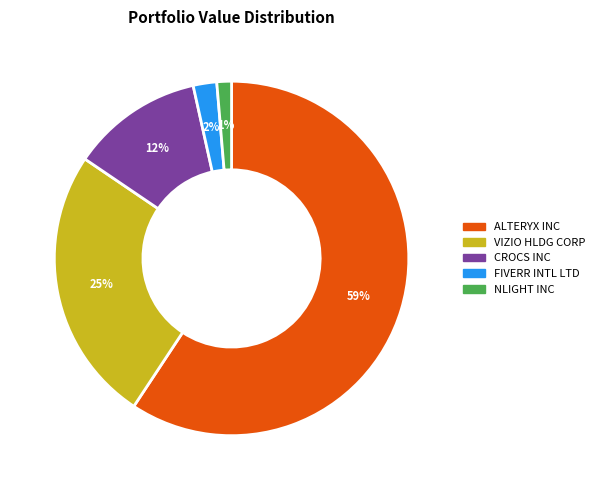

Approximately how many times larger is the value at VIZIO HLDG CORP compared to CROCS INC?

2.1